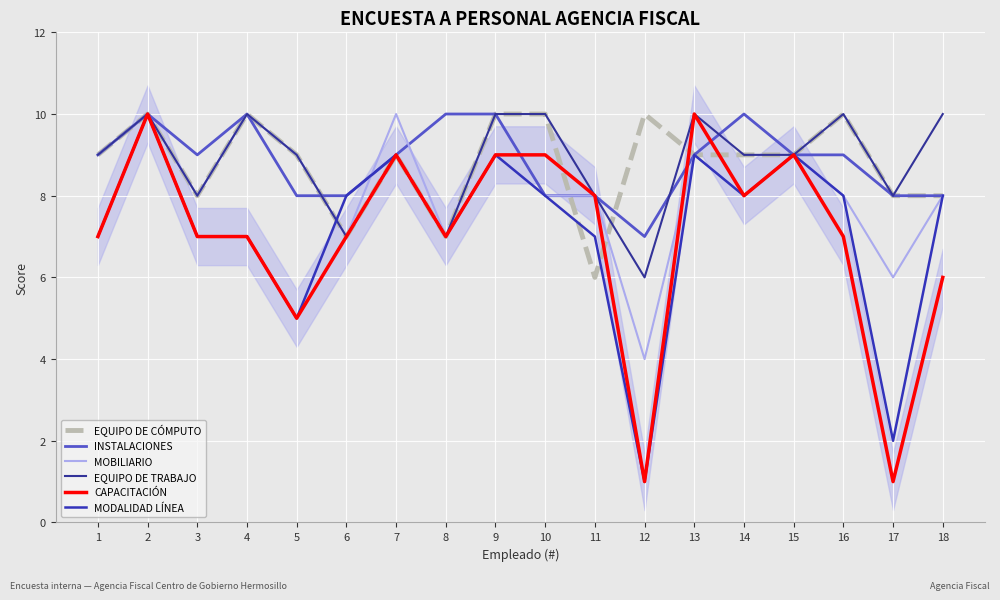

Rank the series by their maximum value, from highest to lowest.

EQUIPO DE CÓMPUTO, INSTALACIONES, MOBILIARIO, EQUIPO DE TRABAJO, CAPACITACIÓN, MODALIDAD LÍNEA